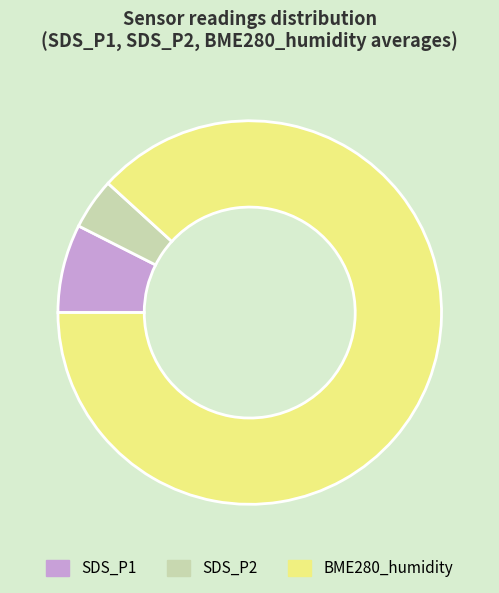

How many slices are in this pie chart?

3